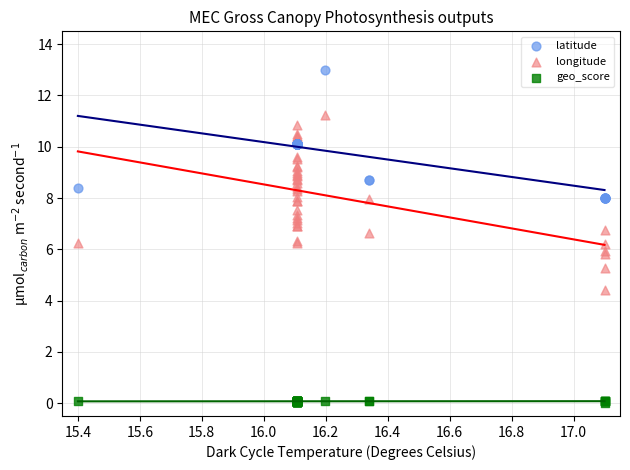

Which series has the widest spread of Y values?

longitude